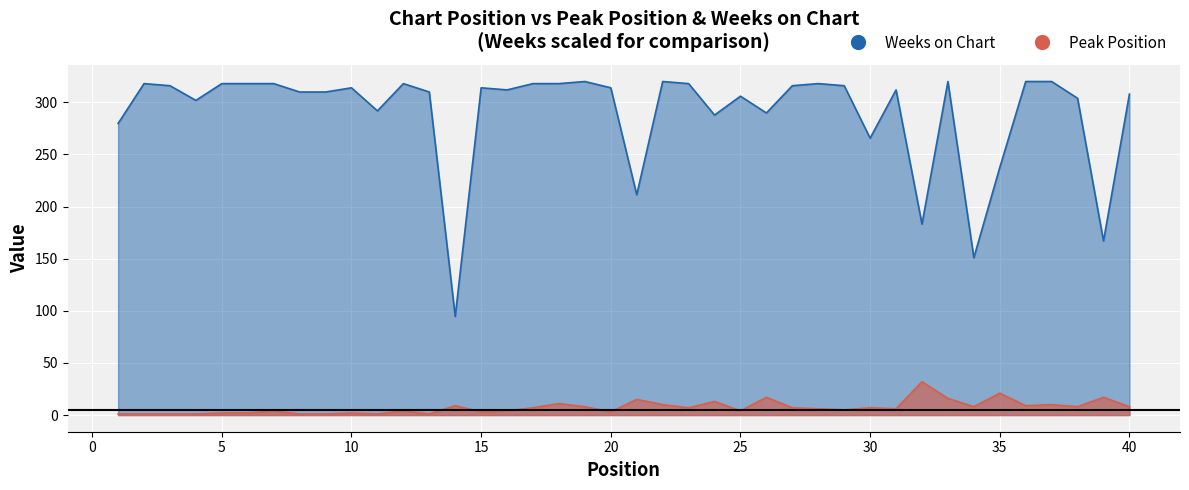

What is the average value of the Peak Position series?

7.3